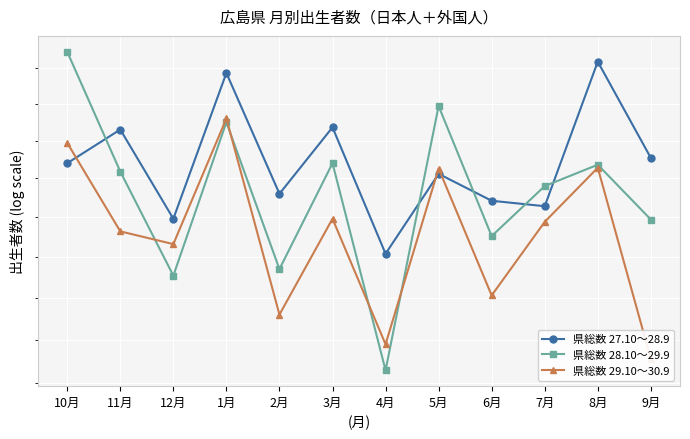

What is the value of the 県総数 27.10～28.9 point at the 7th from the left?

1804